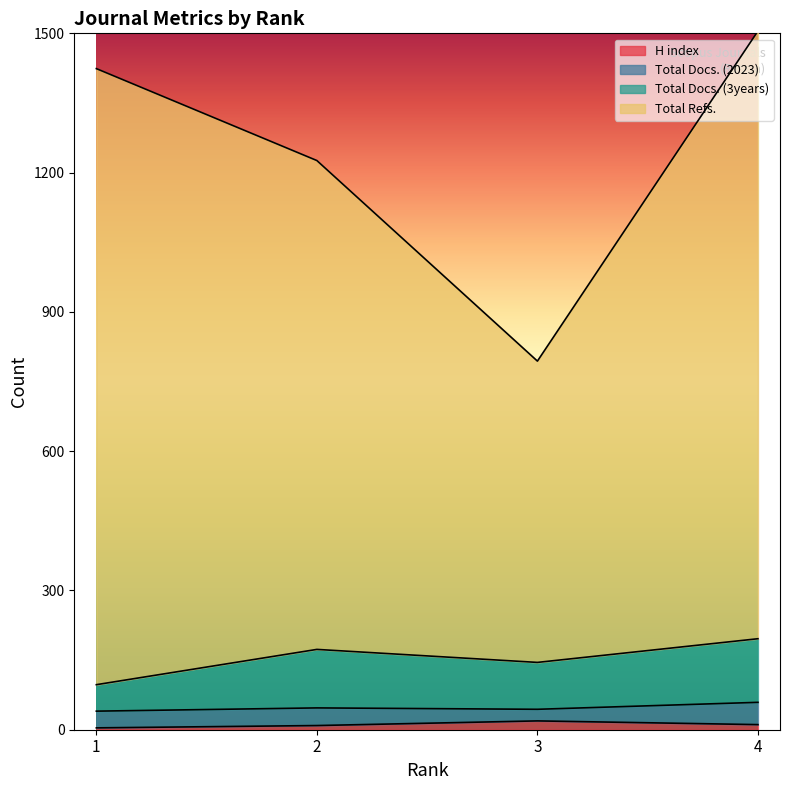

At which category is the sum across all series the highest?

4